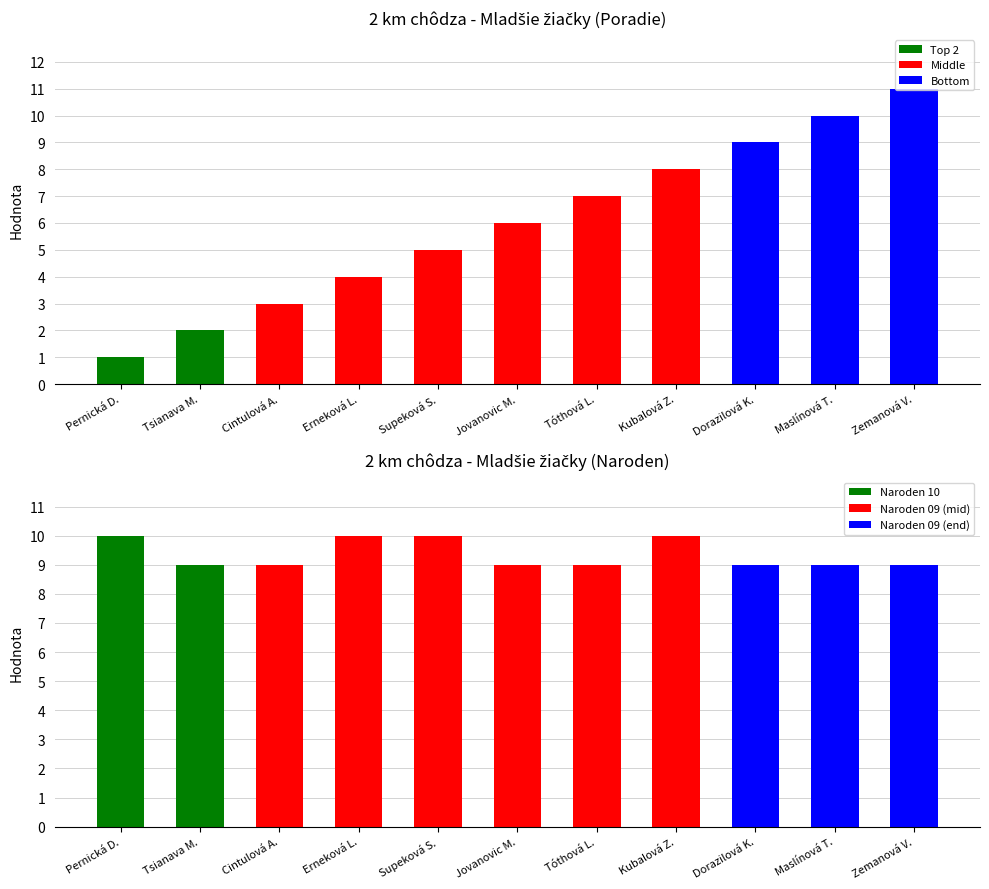

What value does the Naroden series have at Cintulová A.?

9